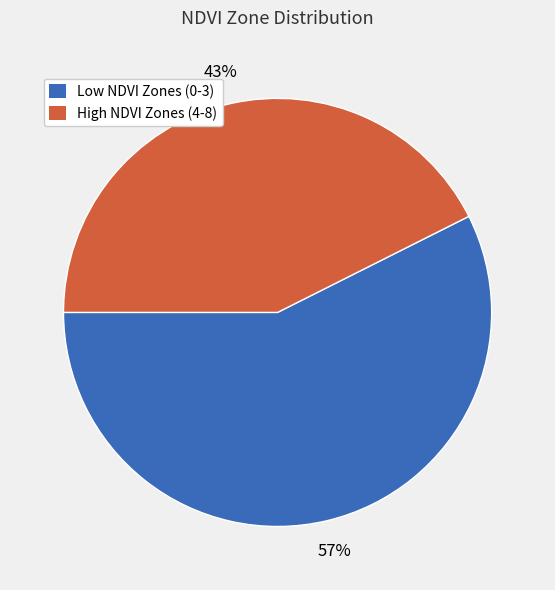

How many segments does this pie chart have?

2